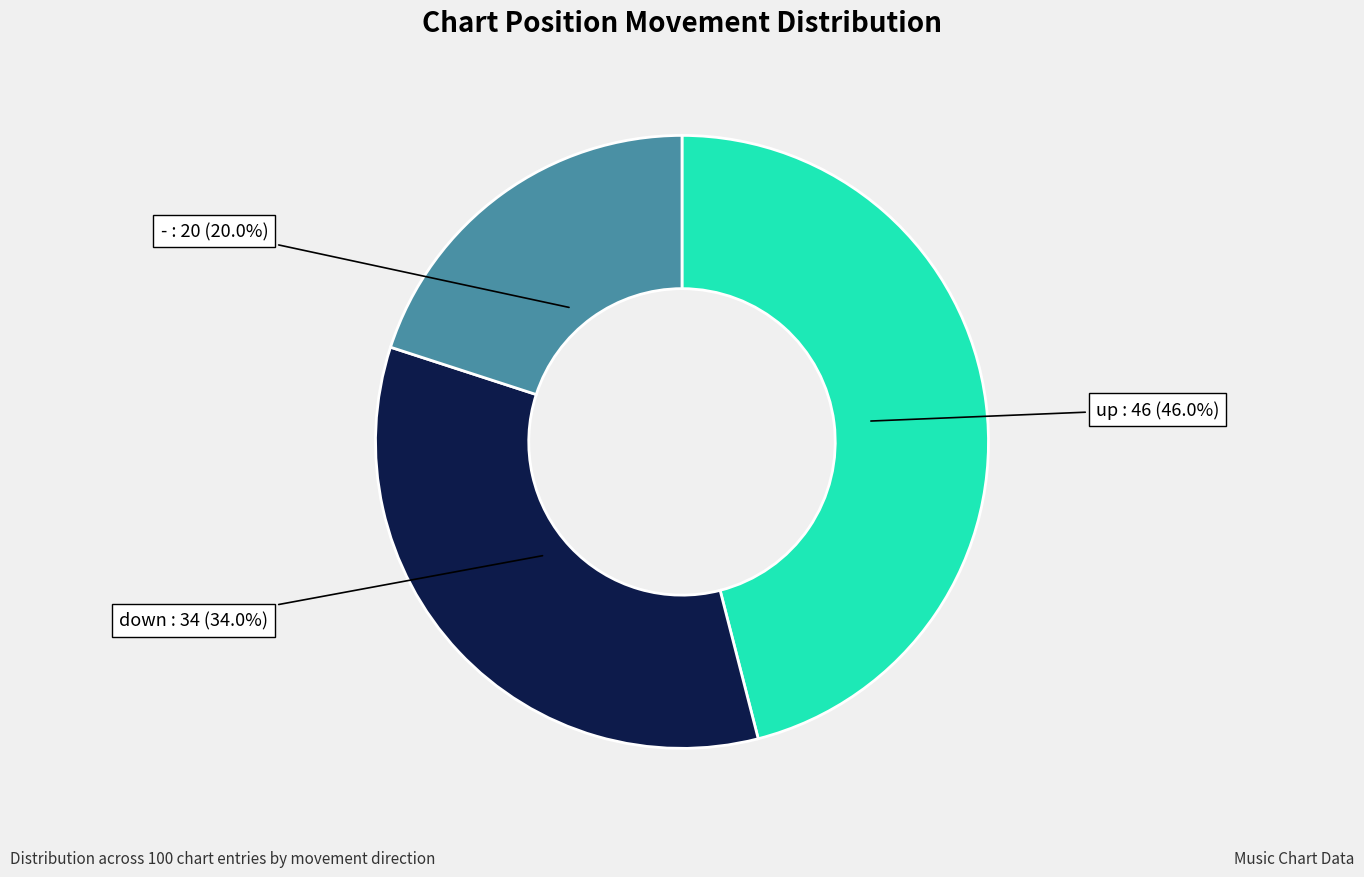

Is there any slice that represents more than half of the pie?

No